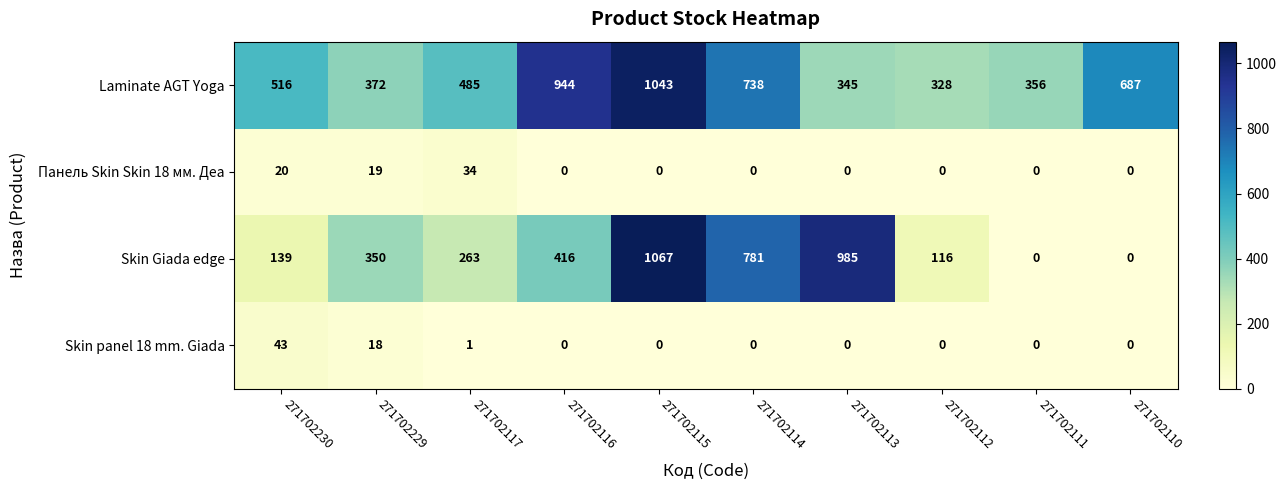

What is the sum of all Skin Giada edge values?

4117